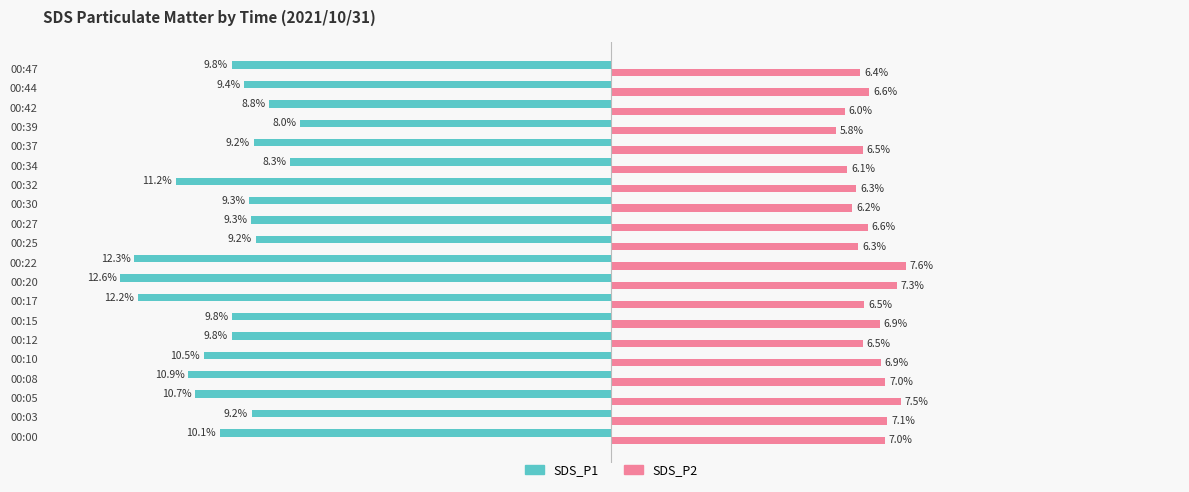

Rank the series by their maximum value, from lowest to highest.

SDS_P1, SDS_P2